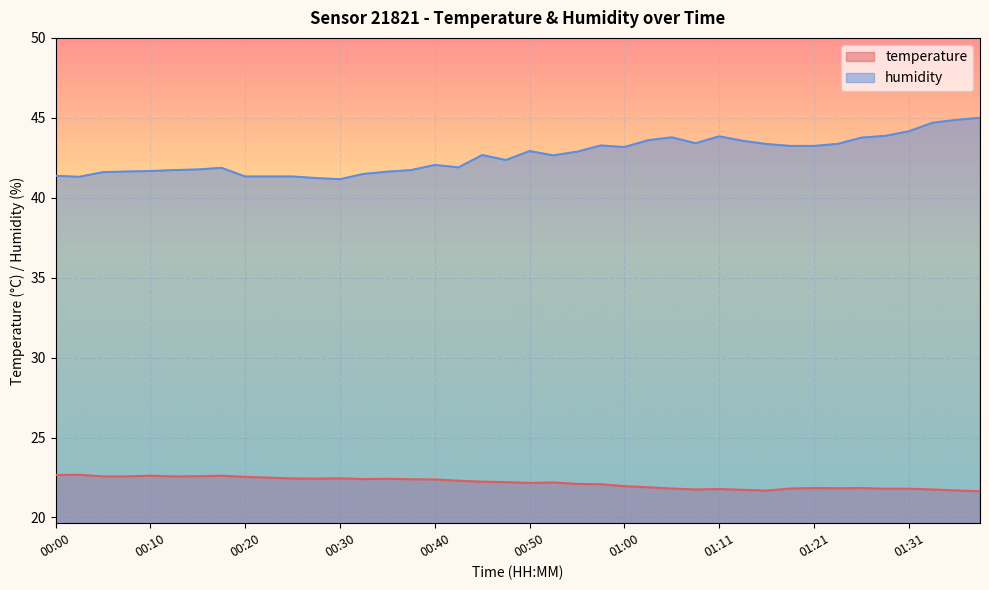

Which series changed the most between 00:53 and 01:33?

humidity